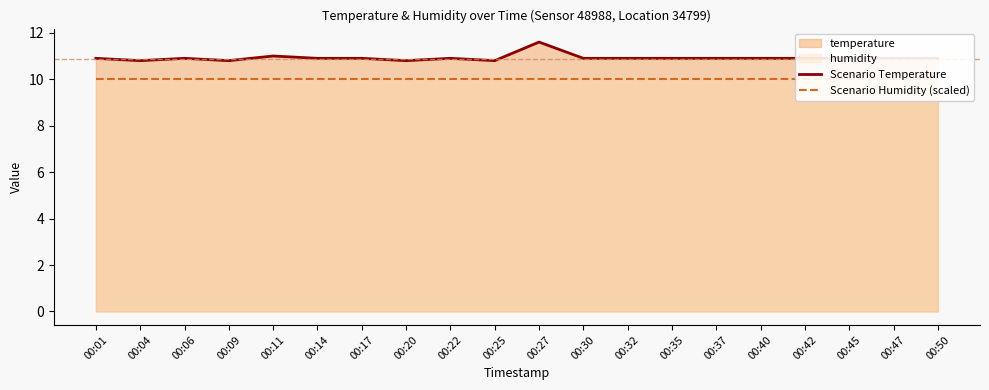

What is the spread (max minus min) of values at 00:09?

0.8